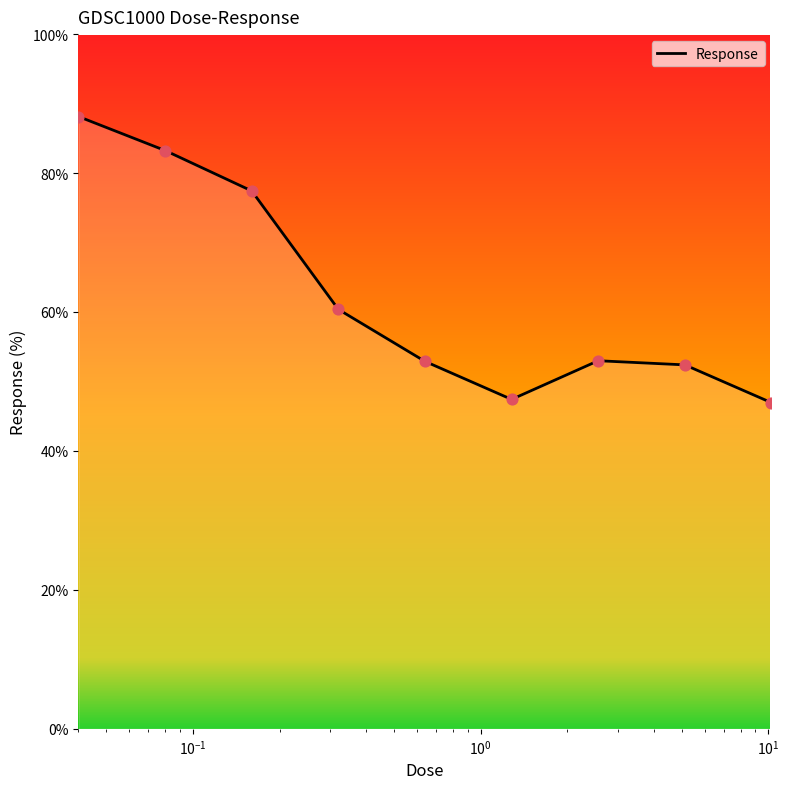

What is the smallest value displayed?

46.9